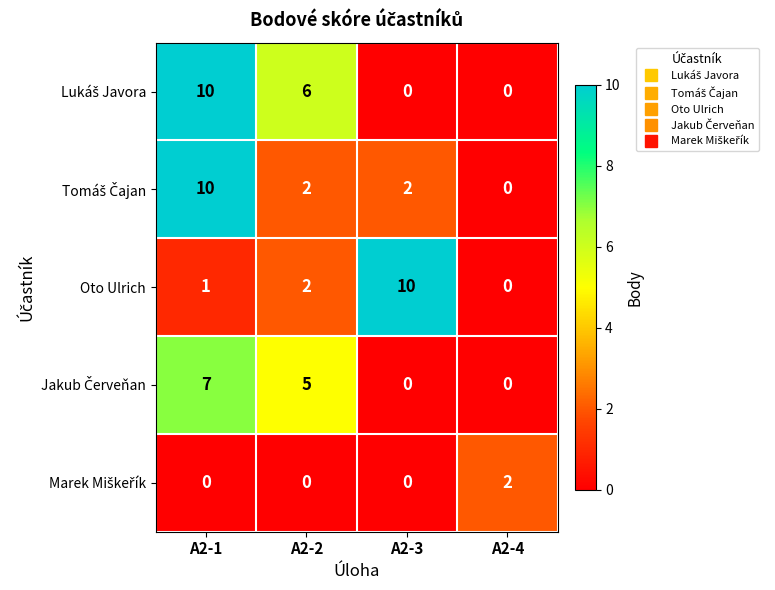

The Oto Ulrich series shows 1 at A2-1. True or false?

True